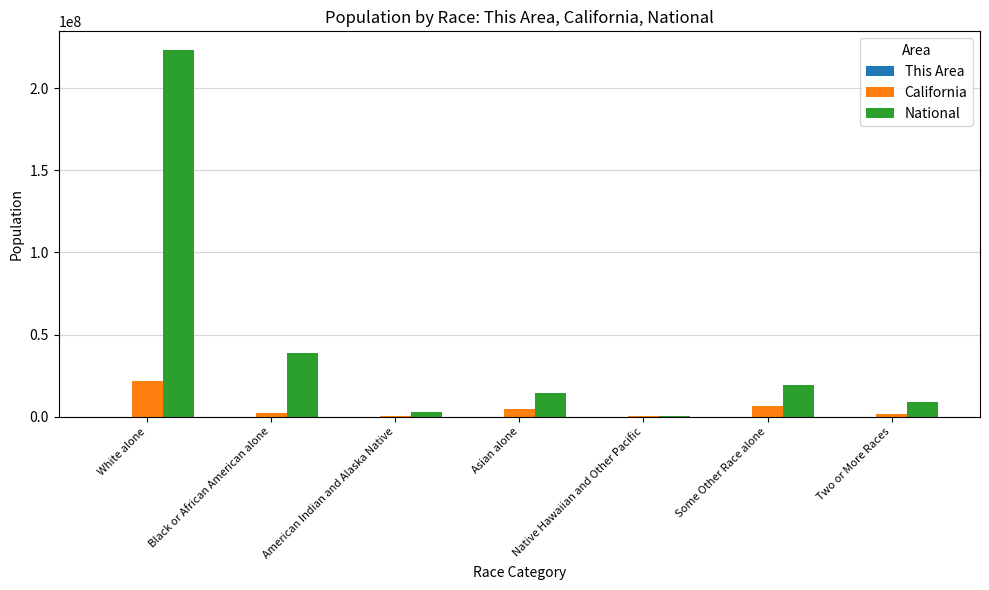

Read the National value at Two or More Races.

9009073